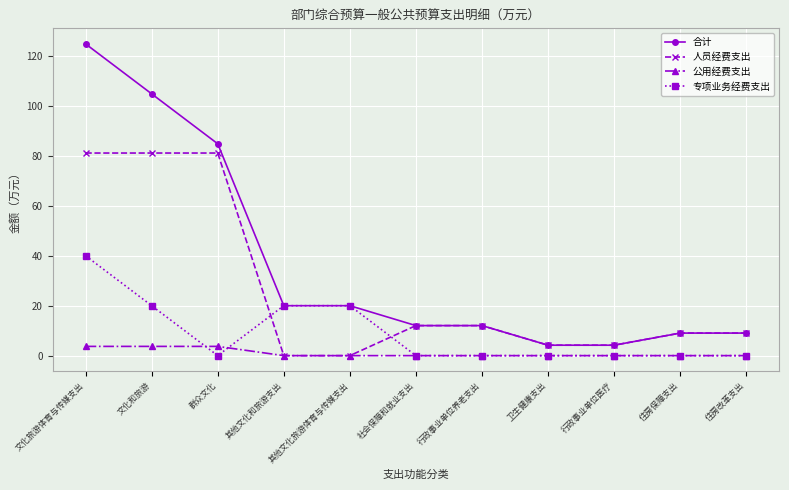

List the series in order of their peak value, lowest first.

公用经费支出, 专项业务经费支出, 人员经费支出, 合计